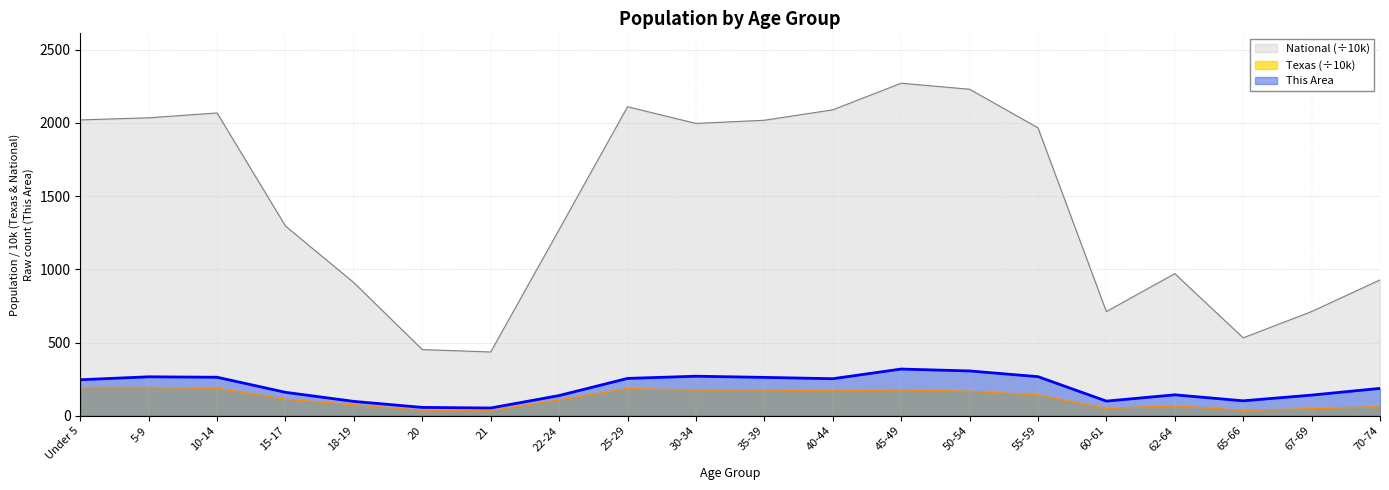

How many lines are shown in the chart?

3